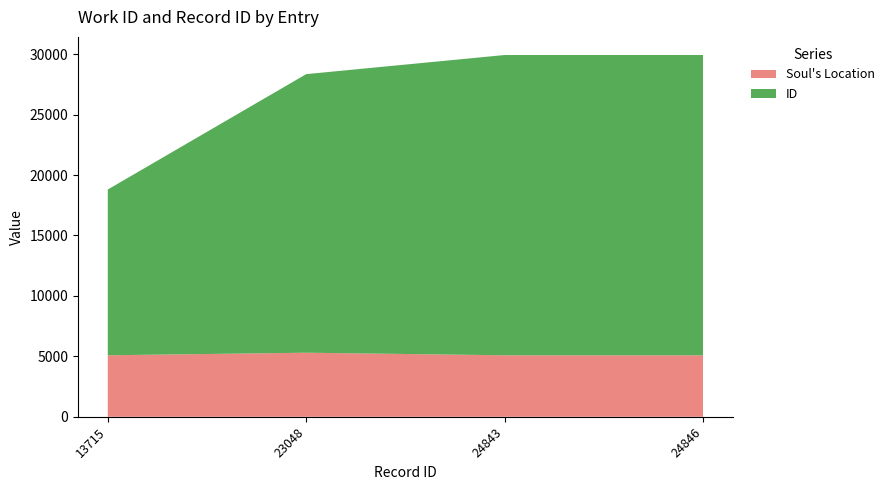

Reading left to right, what are all the values shown in this chart?

Soul's Location: 13715=5088	23048=5301	24843=5088	24846=5088
ID: 13715=13715	23048=23048	24843=24843	24846=24846